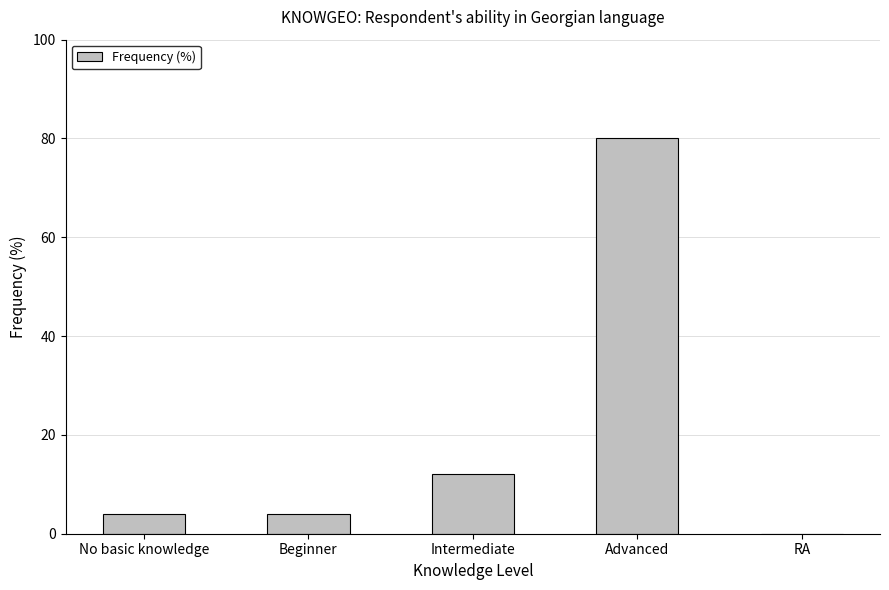

Is it true that the value at Intermediate is 7?

False